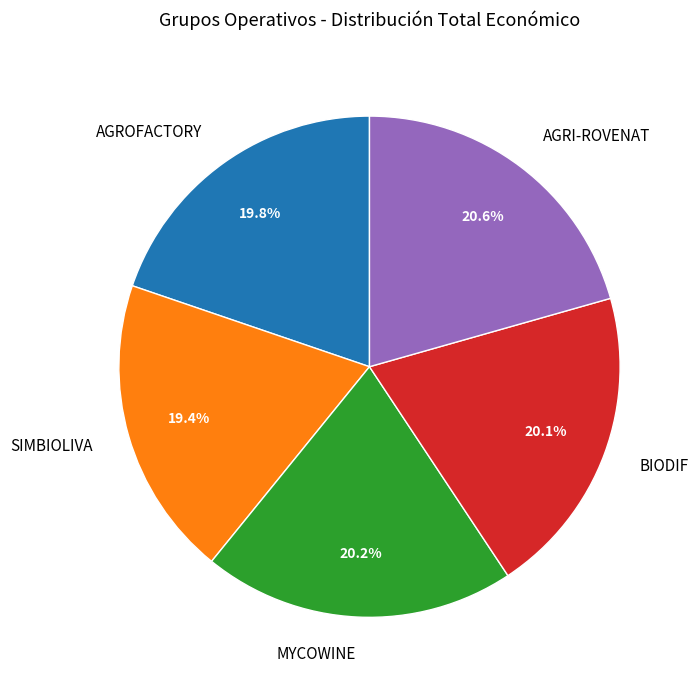

What percentage do MYCOWINE and AGRI-ROVENAT together represent?

40.8%